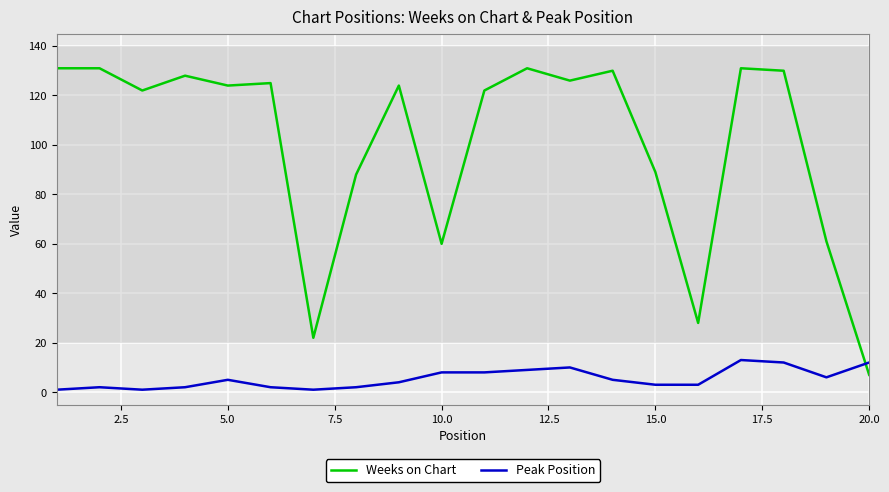

What is the minimum value for Weeks on Chart?

7